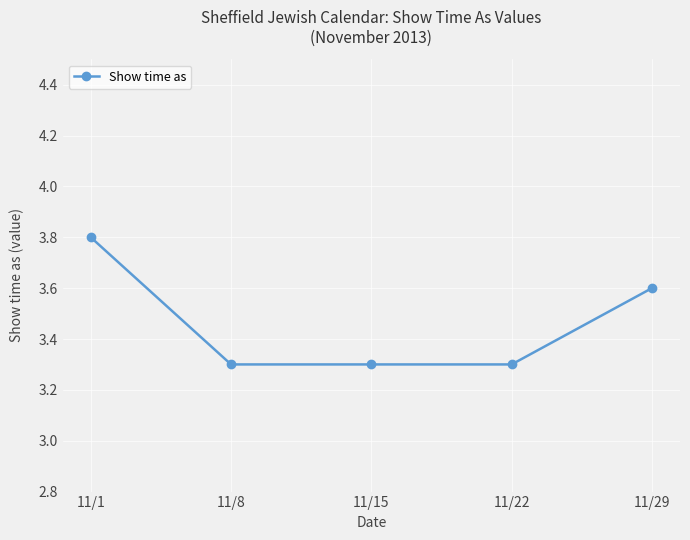

True or false: the data has more than 1 interior local peaks.

False